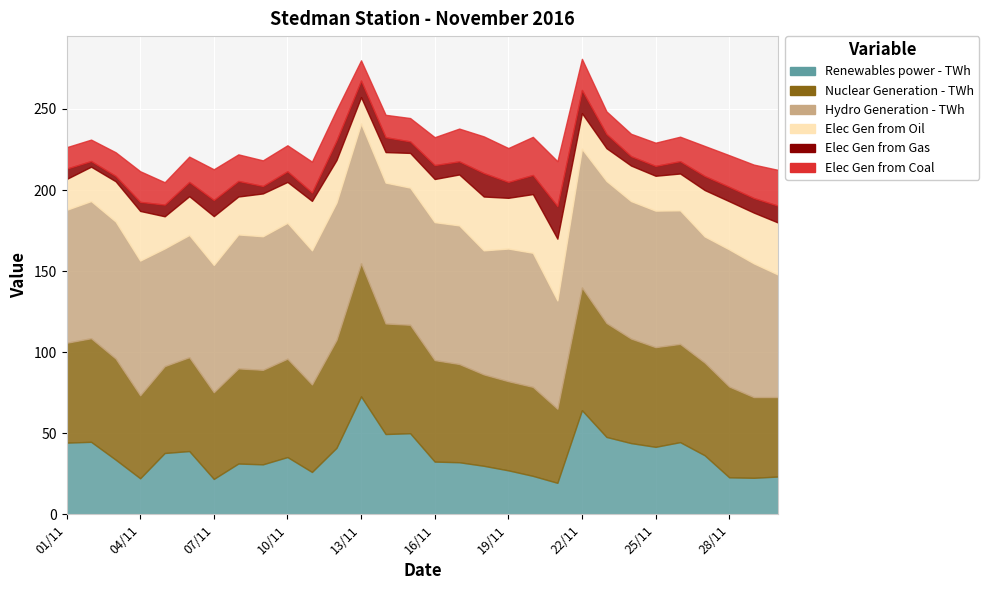

What is the lowest value of the Elec Gen from Coal series?

12.5